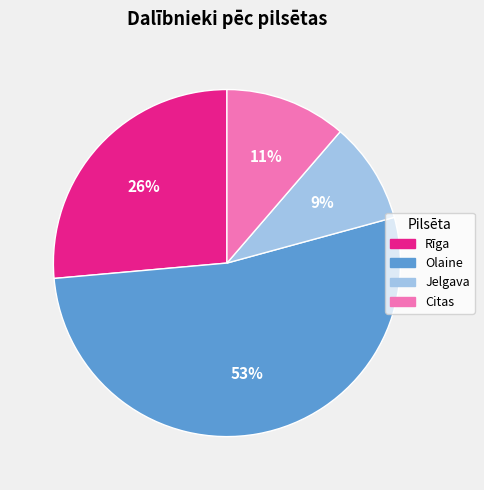

To the nearest percent, what is the average slice percentage?

25%